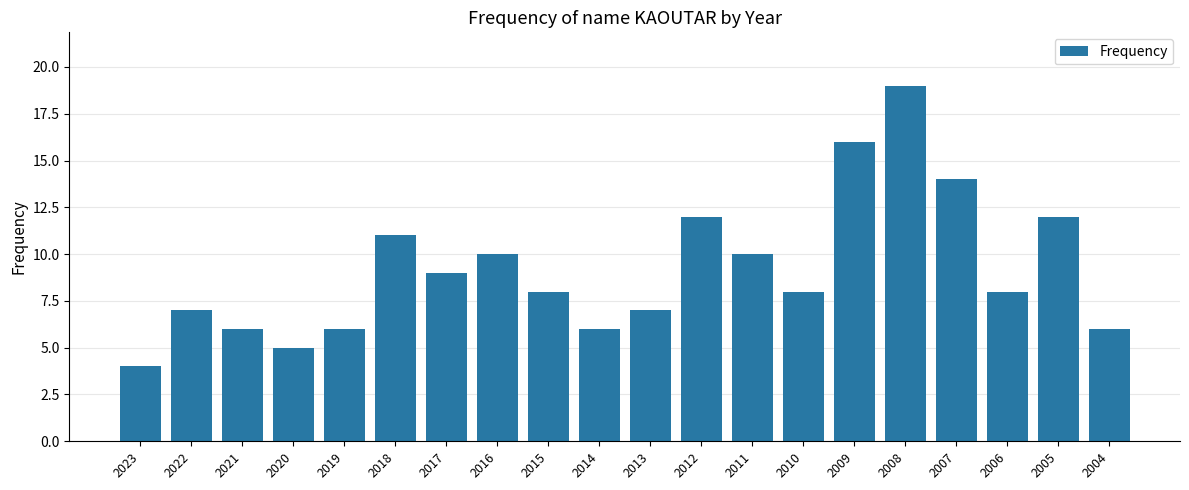

What is the ratio of the value at 2011 to the value at 2017?

1.1